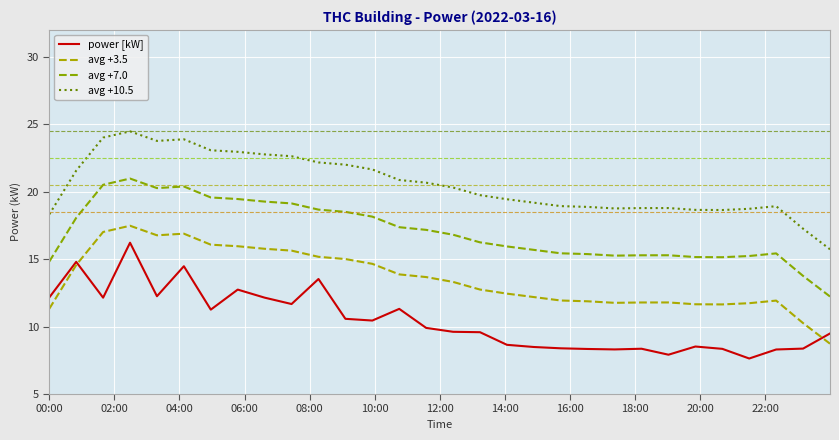

Is this an area chart (filled region under the line)?

No